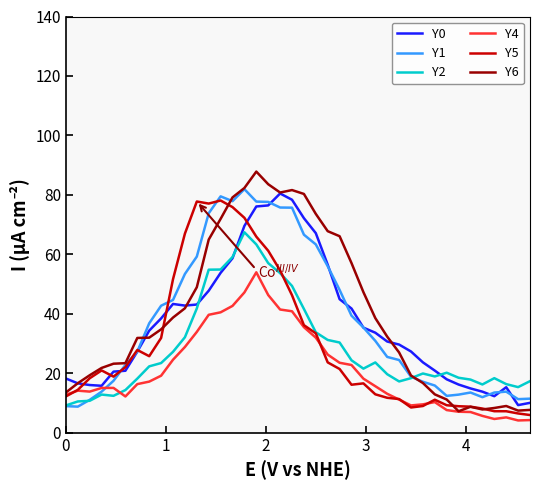

What is the smallest value displayed?

4.1